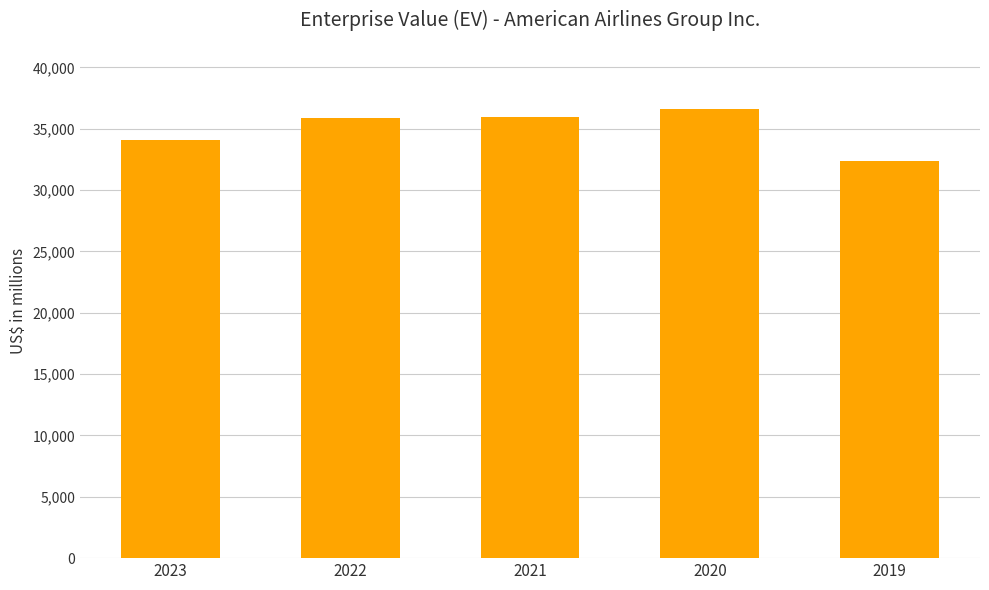

At which label is the value closest to 34514?

2023